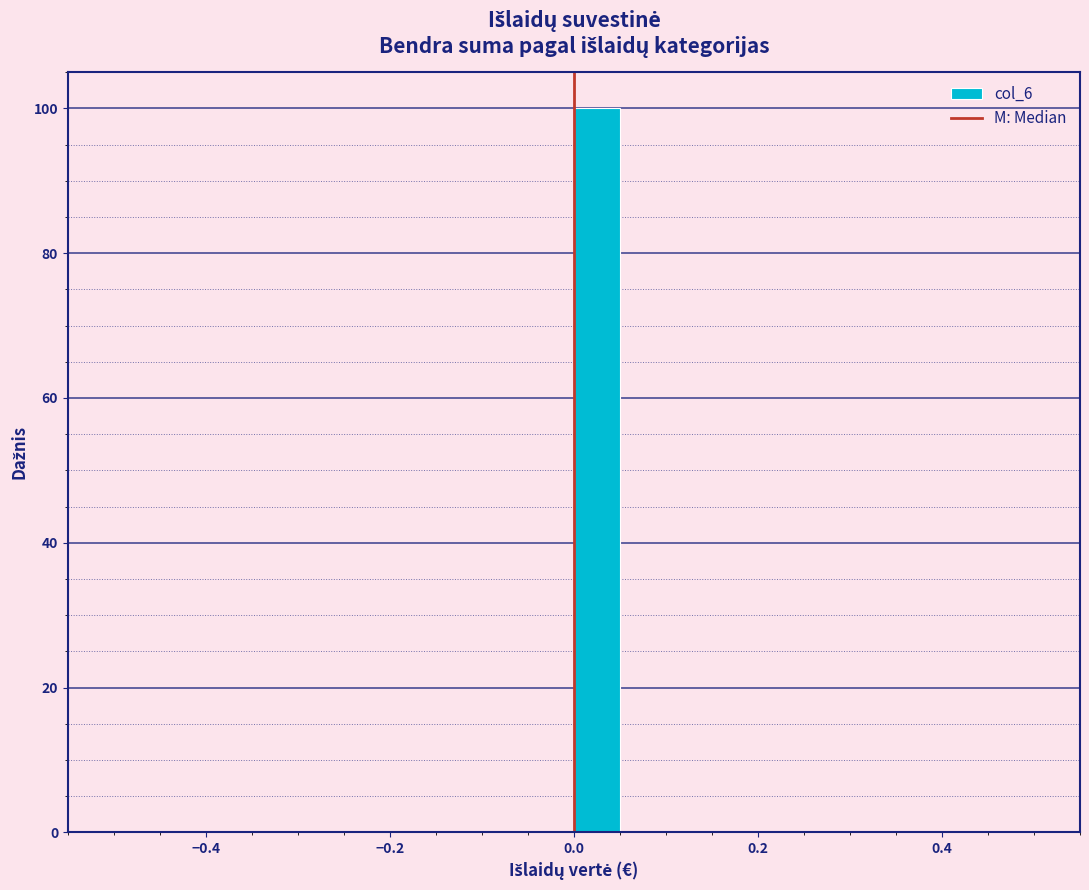

Read against the x-axis, roughly where is the centre of the tallest bar?

0.02